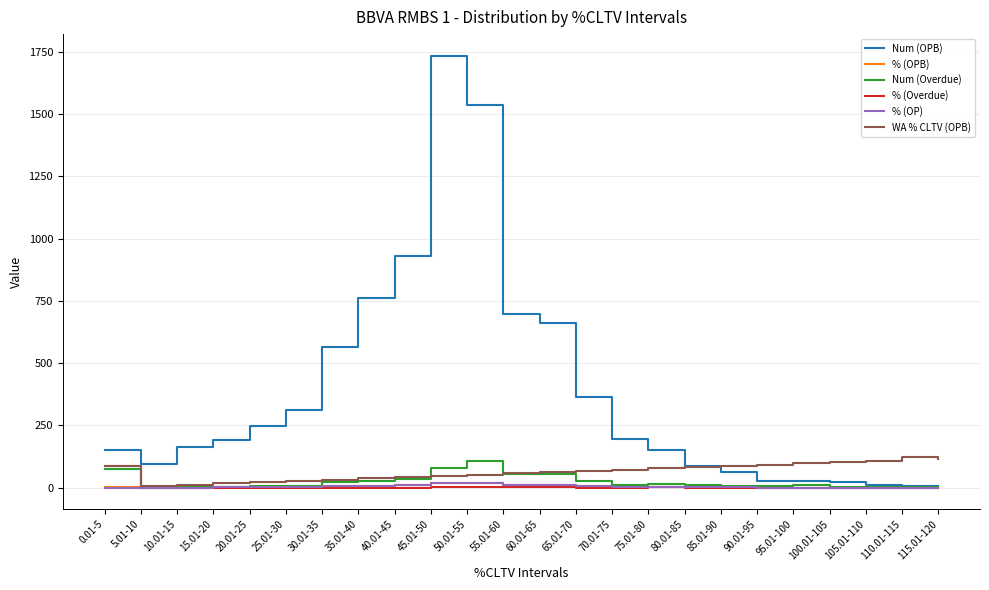

What is the highest value of the Num (OPB) series?

1734.0